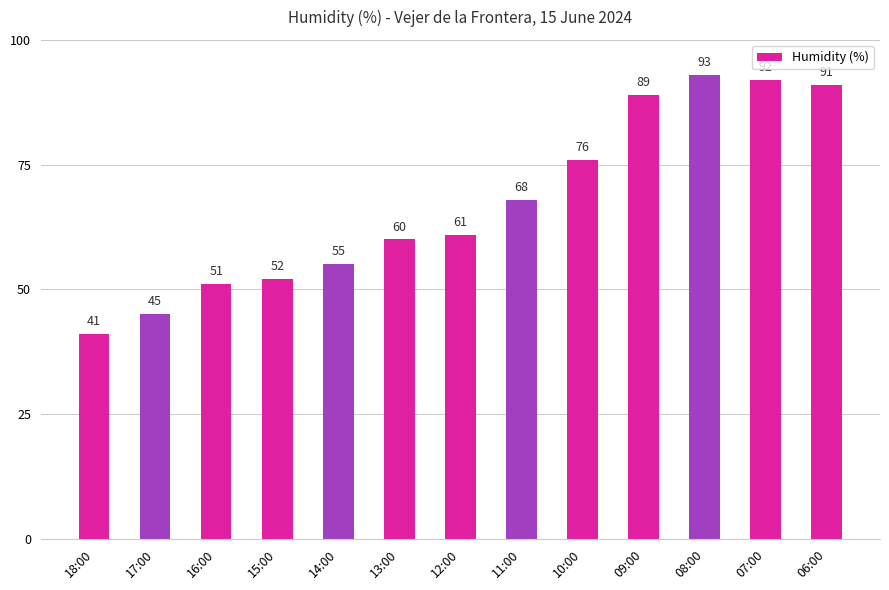

What is the value of the 5th bar from the left?

55